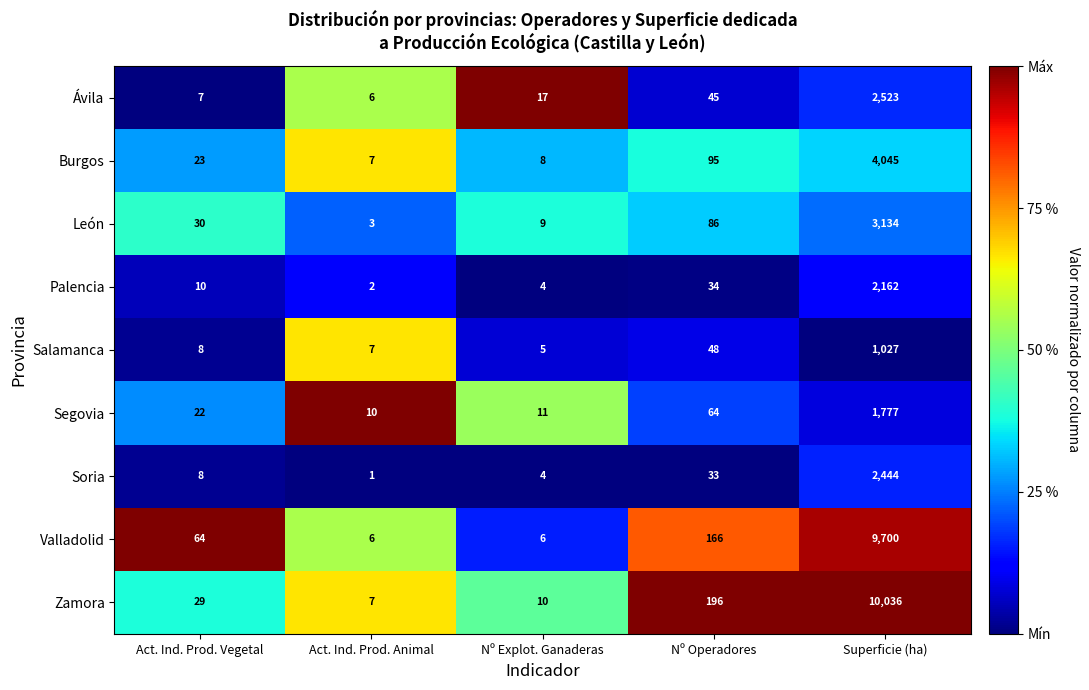

What is the sum of the Burgos values at Nº Explot. Ganaderas and Superficie (ha)?

4053